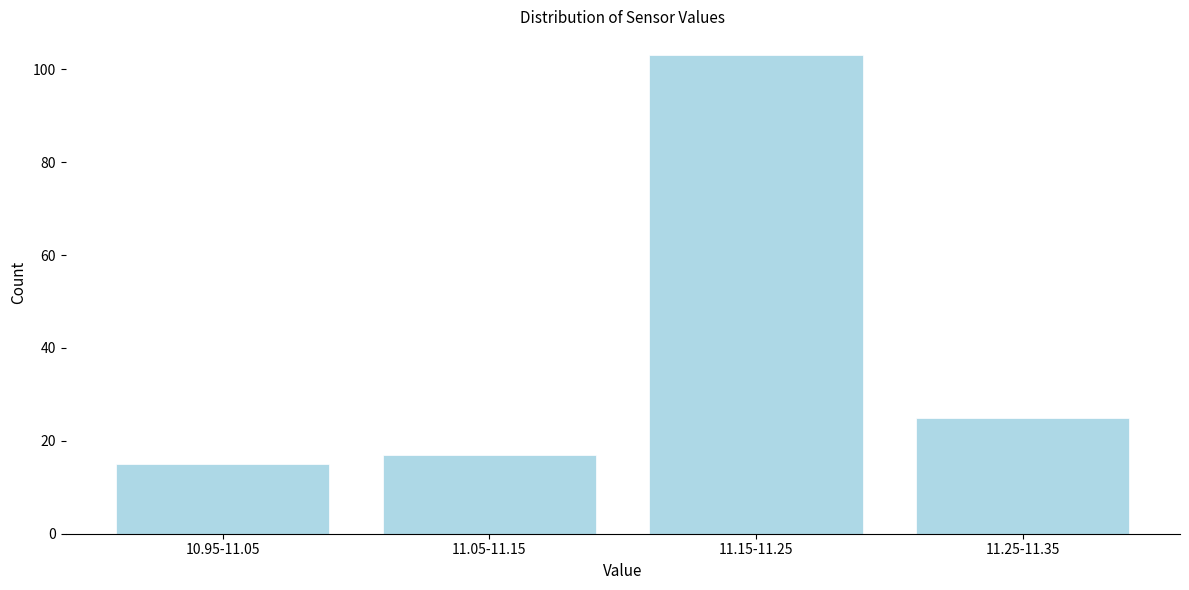

Reading left to right, extract all data points from this chart.

15	17	103	25